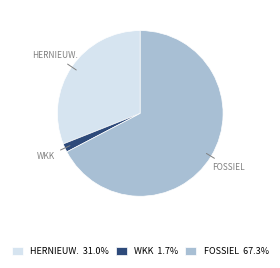

How many slices are in this pie chart?

3